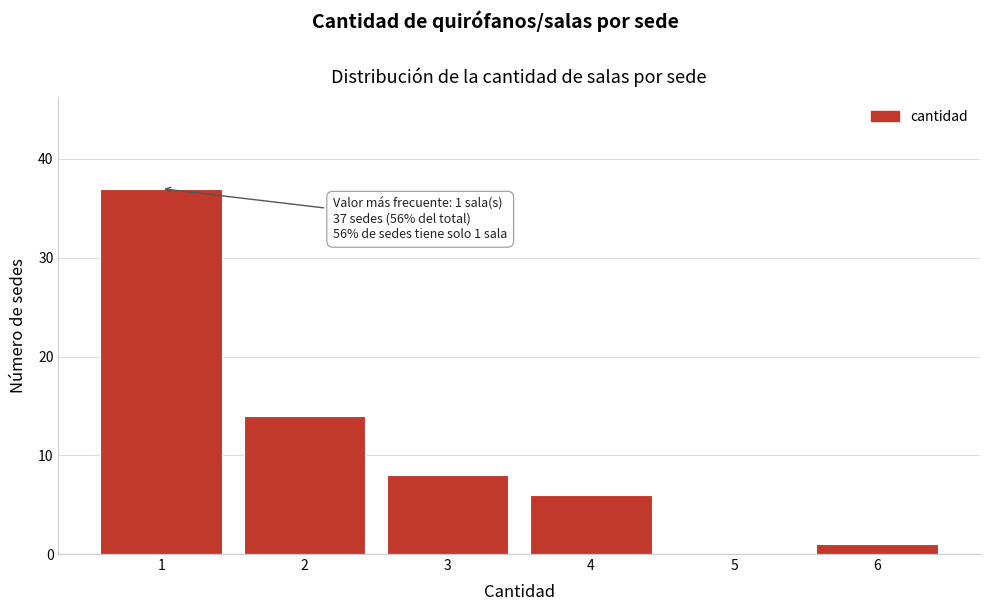

Over which range of the x-axis is the bar tallest?

0.5 to 1.5